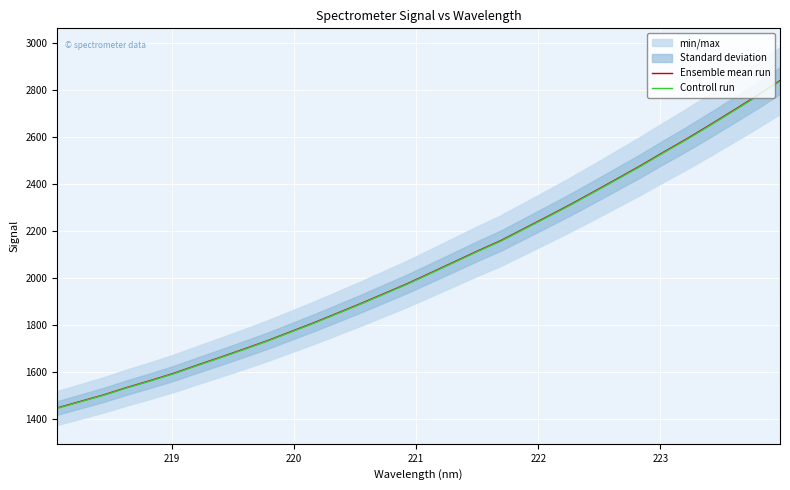

What is the minimum value for Ensemble mean run?

1446.6